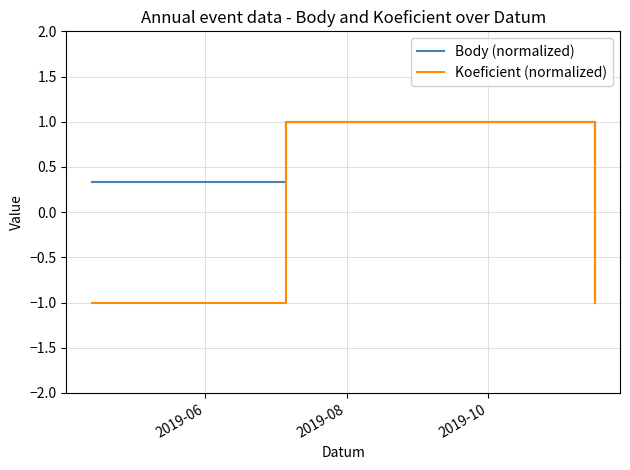

True or false: Body (normalized) has more than 2 points higher than both neighbors.

False